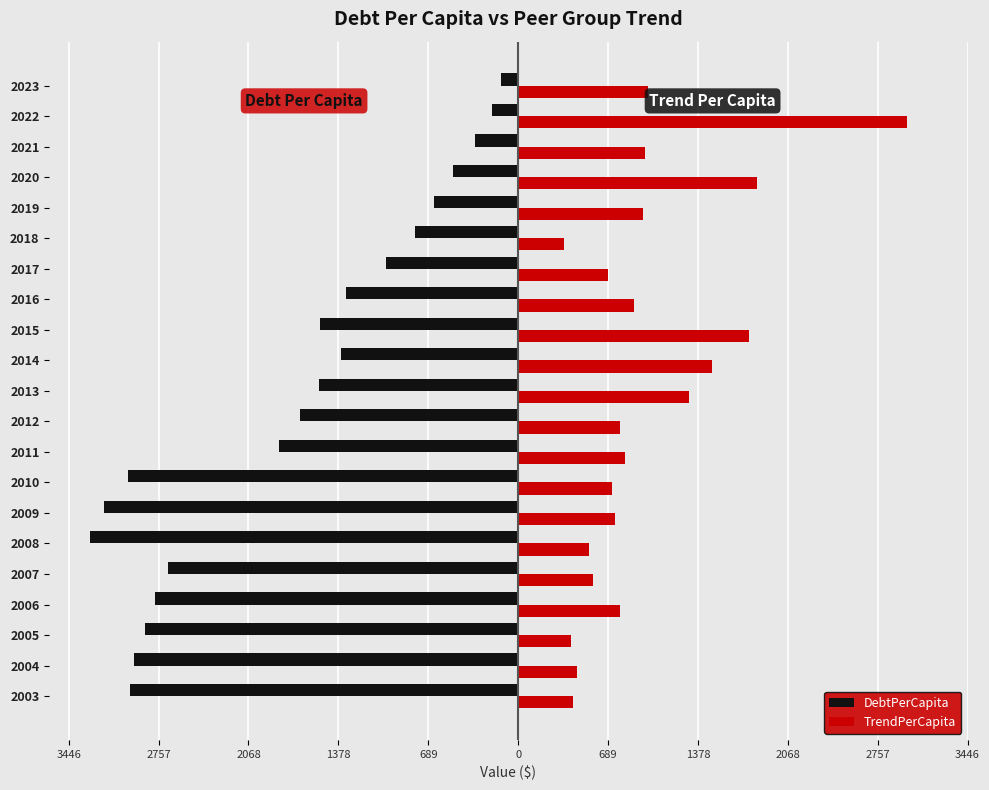

What is the difference between the second highest and second lowest values in the TrendPerCapita series?

1428.1